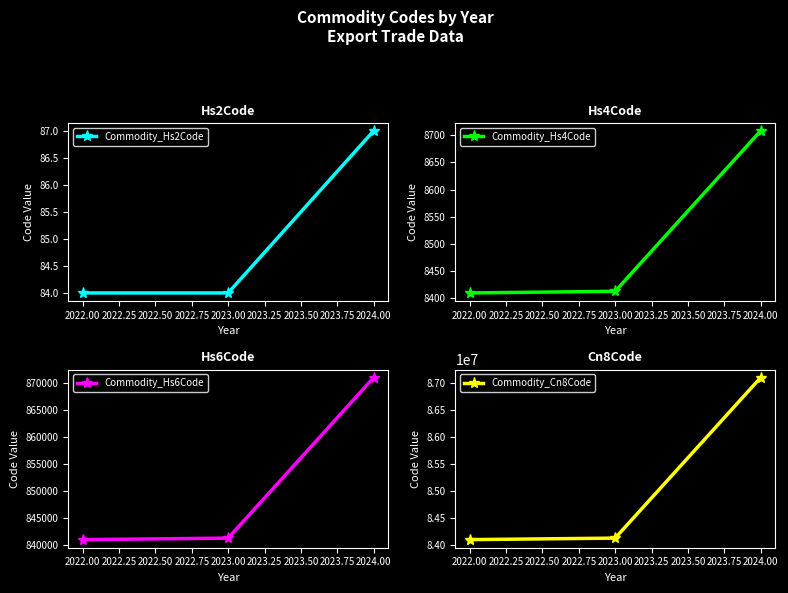

What is the difference between the maximum and minimum values in the Commodity_Hs2Code series?

3